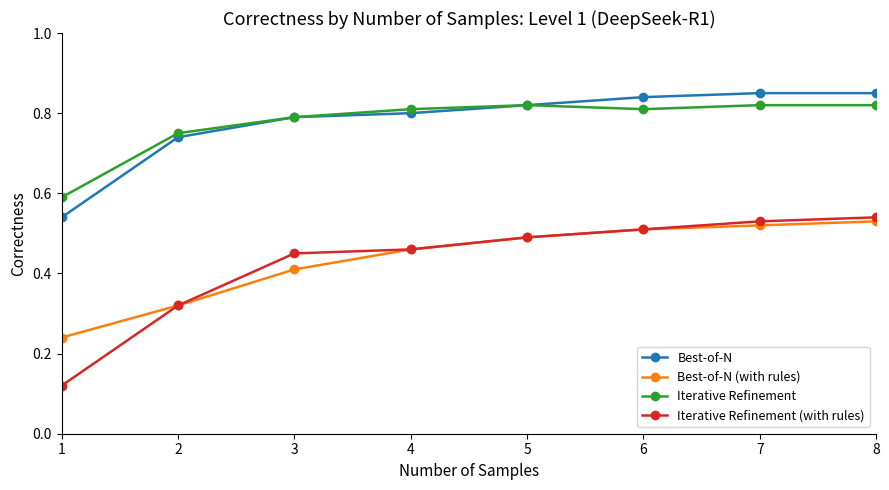

Is this an area chart (filled region under the line)?

No